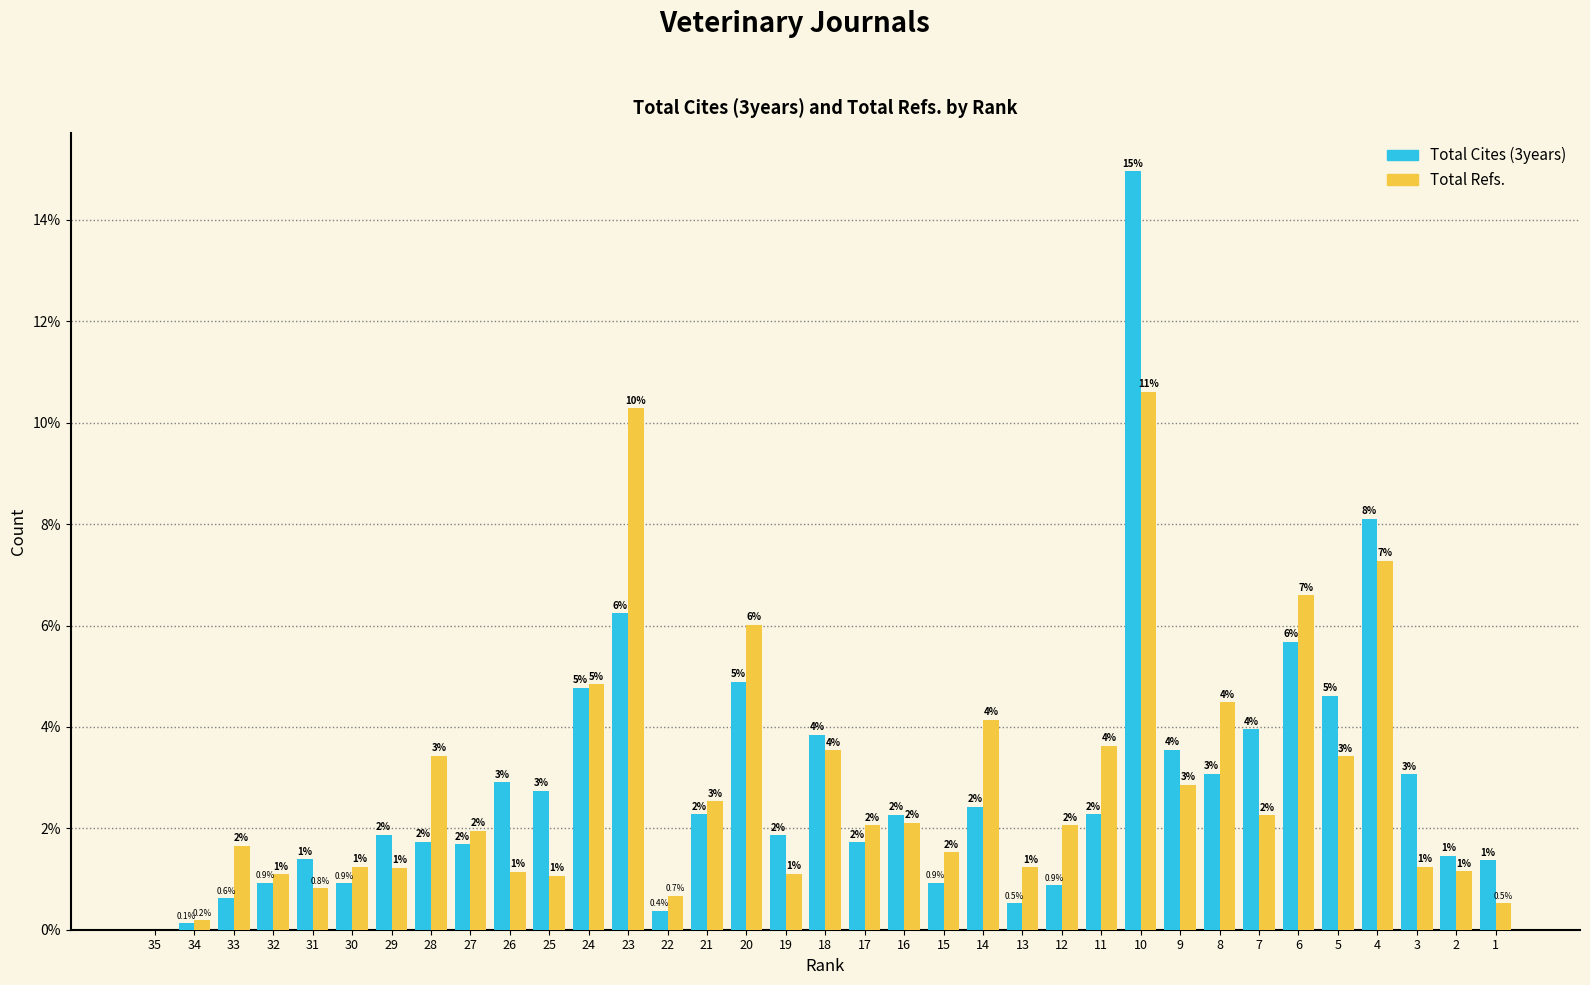

The value of Total Cites (3years) at 8 is 0.8. True or false?

False